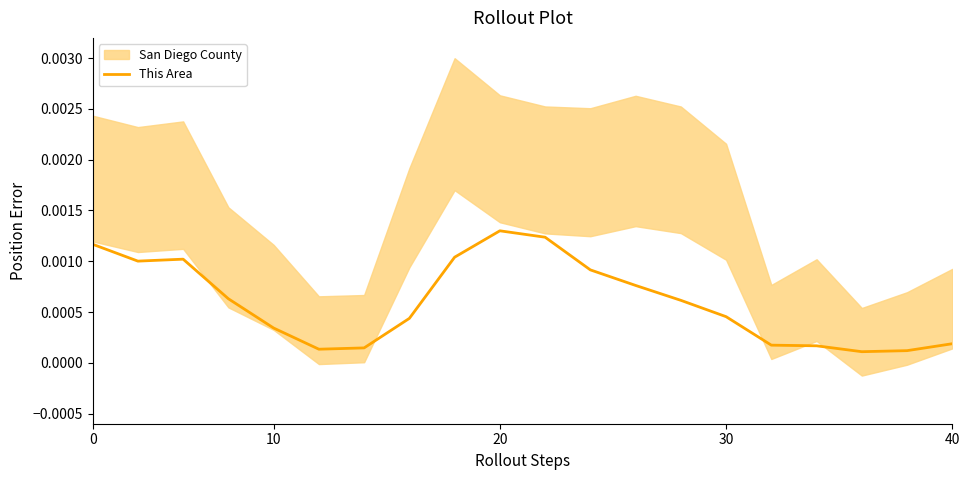

Where is the data nearest to the value 0?

17